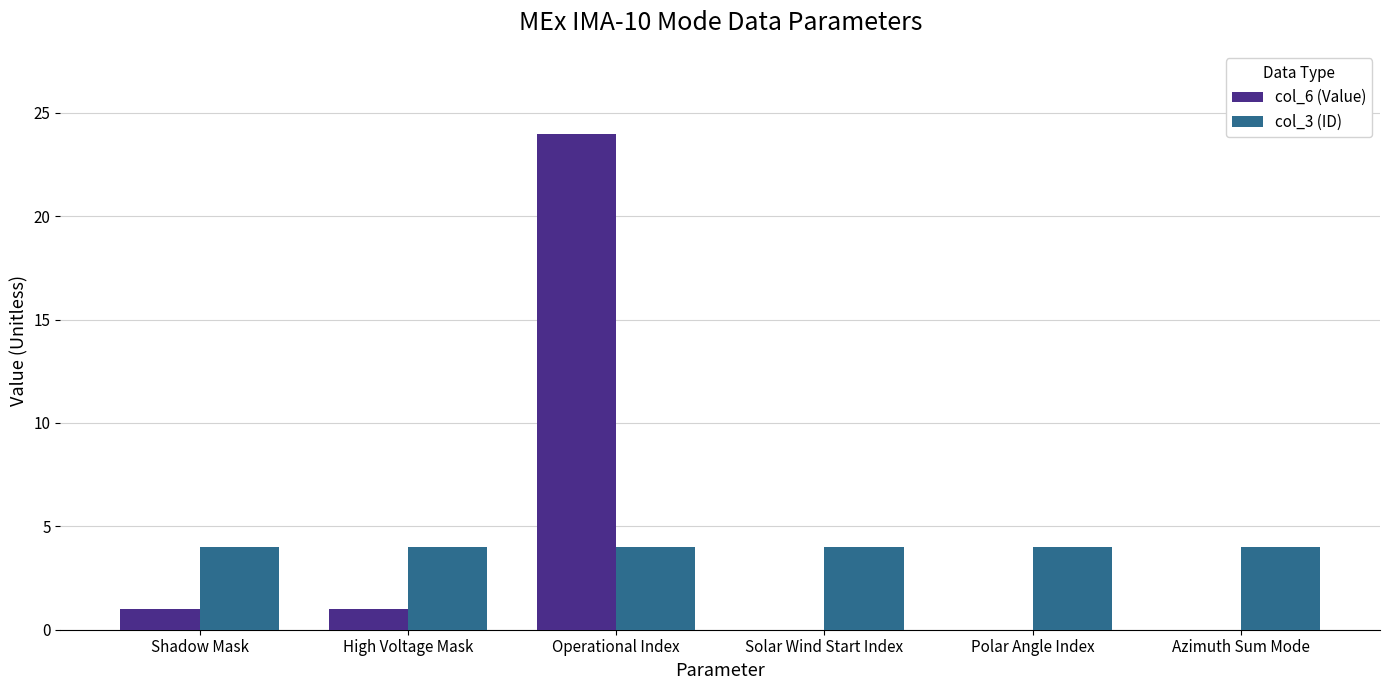

What is the spread (max minus min) of values at Shadow Mask?

3